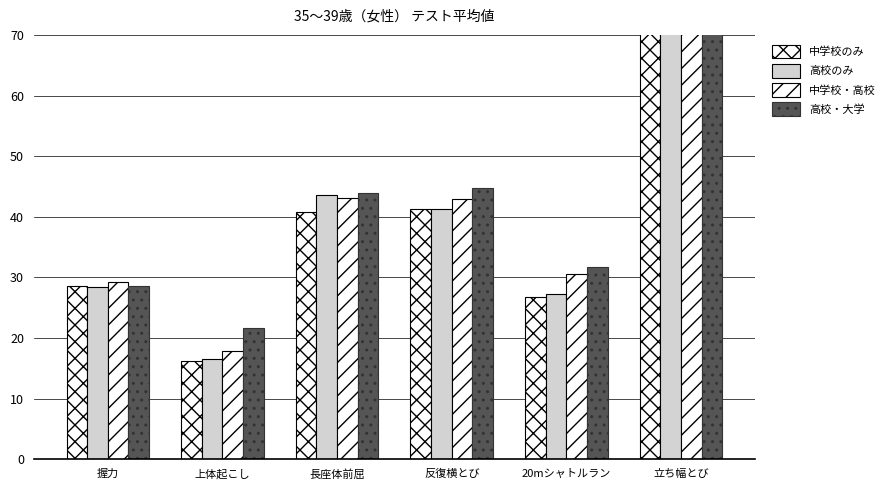

What is the greatest value displayed?

162.6